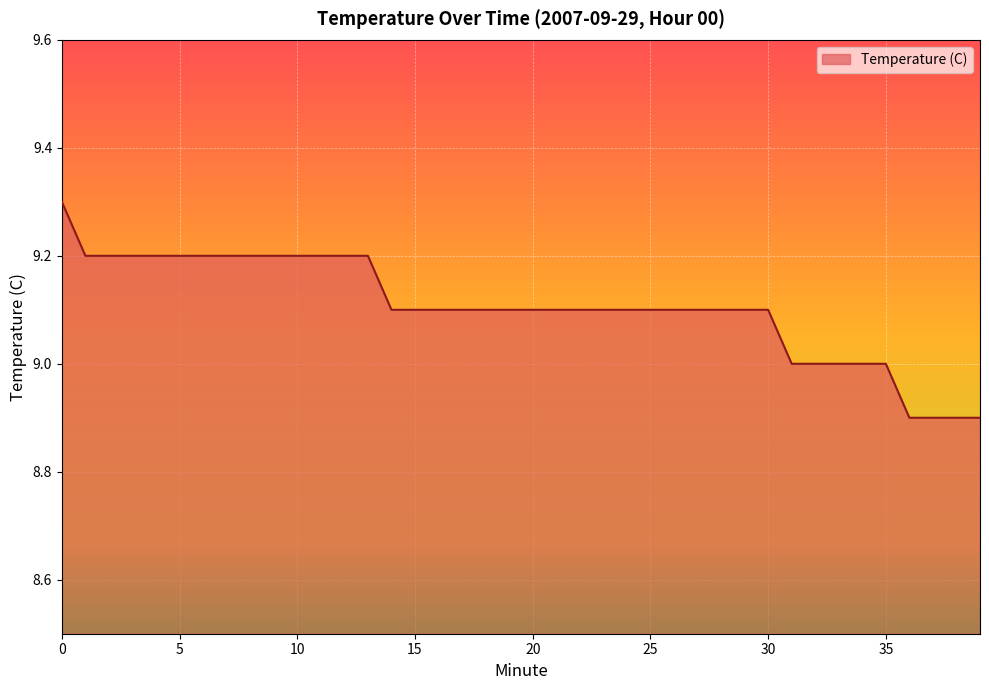

What is the average value?

9.1